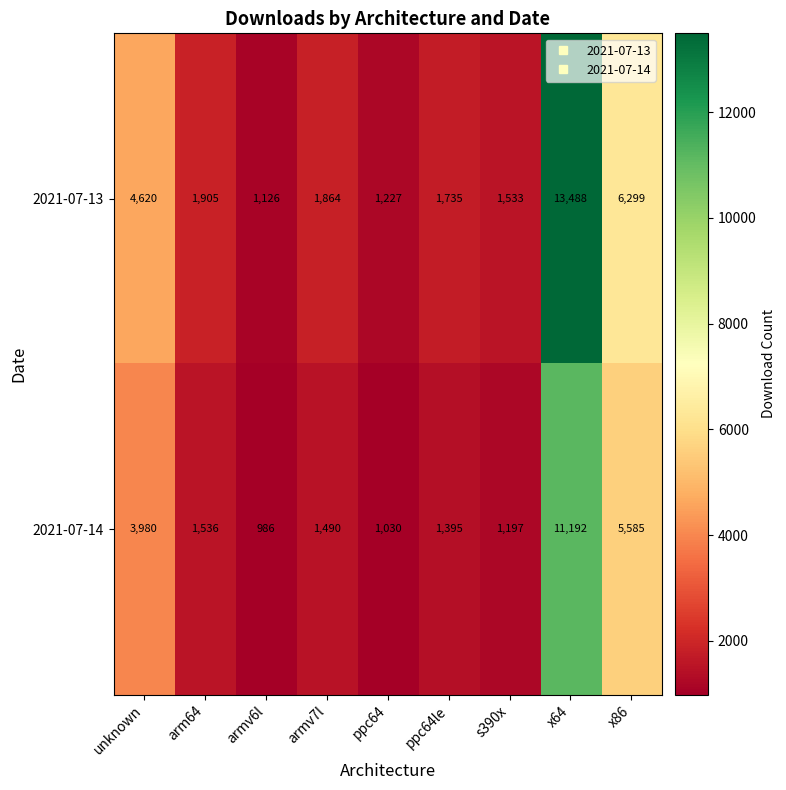

Where does the 2021-07-13 series first go above 1864?

unknown